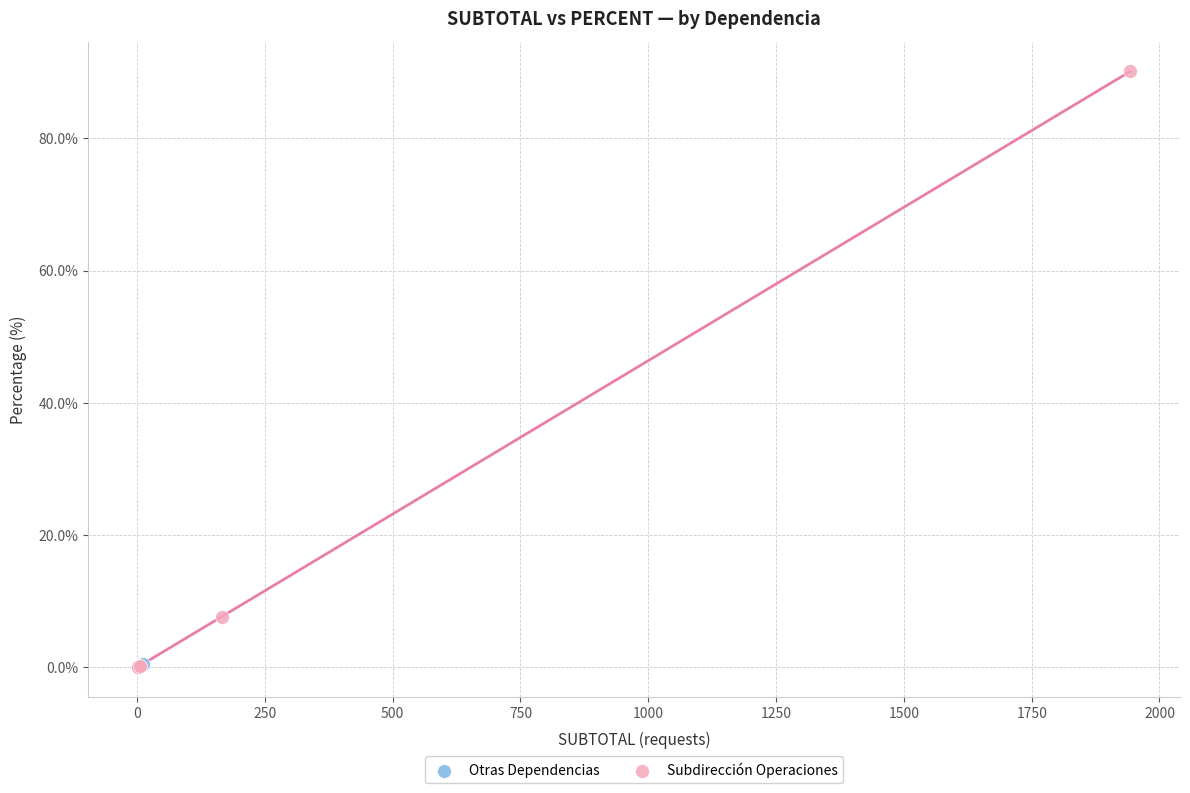

Which series contains the highest Y value?

Subdirección Operaciones